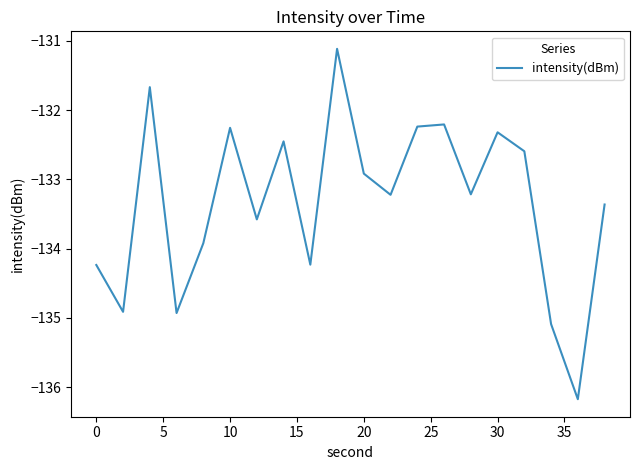

What is the difference between the maximum and minimum values?

5.1